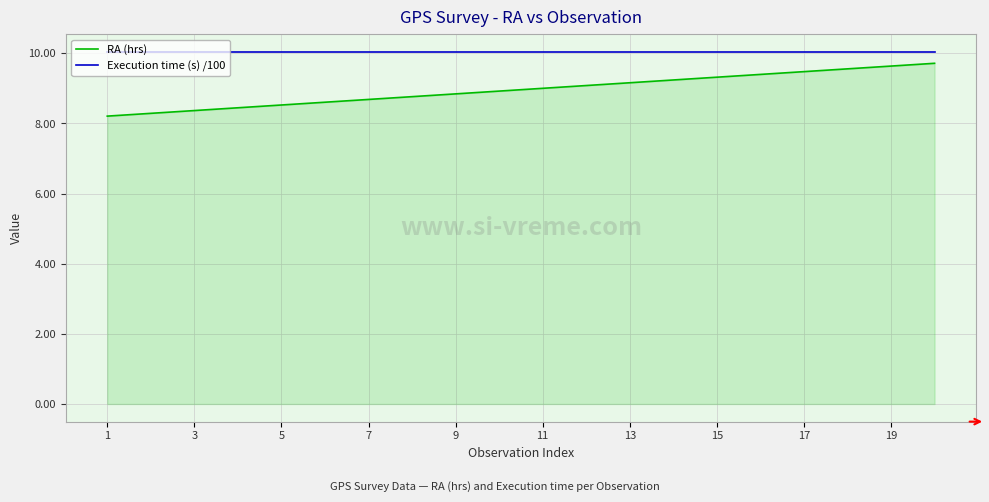

Rank the series by their average value, from lowest to highest.

RA (hrs), Execution time (s) /100